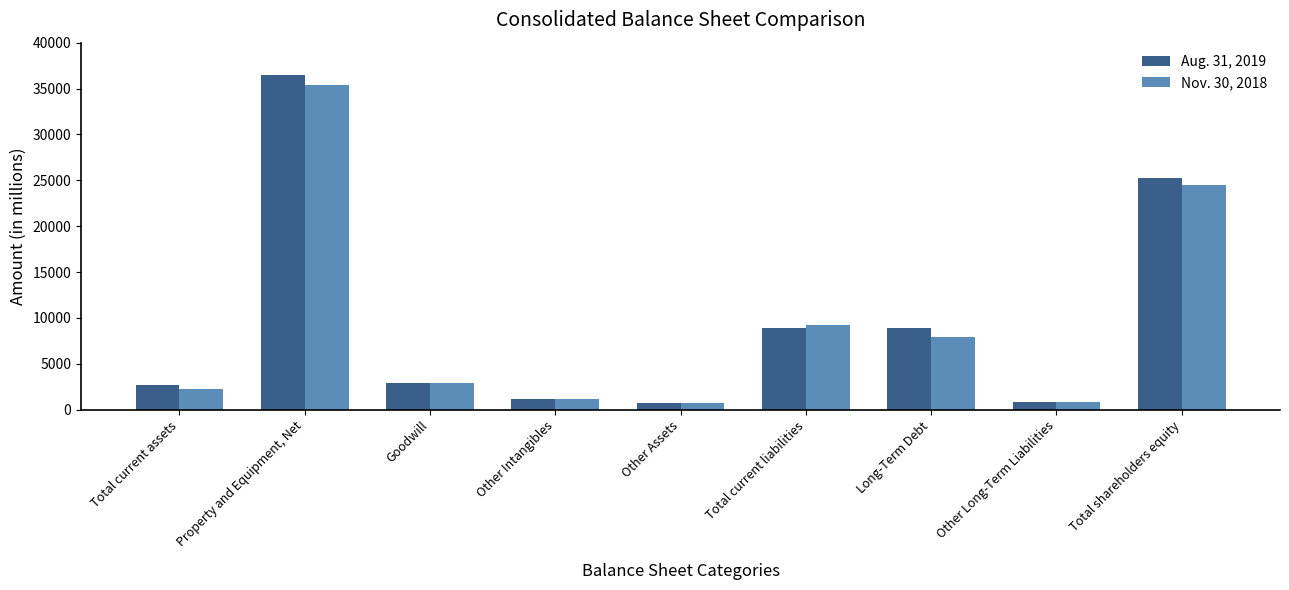

How many data points in Aug. 31, 2019 are less than 2886?

4